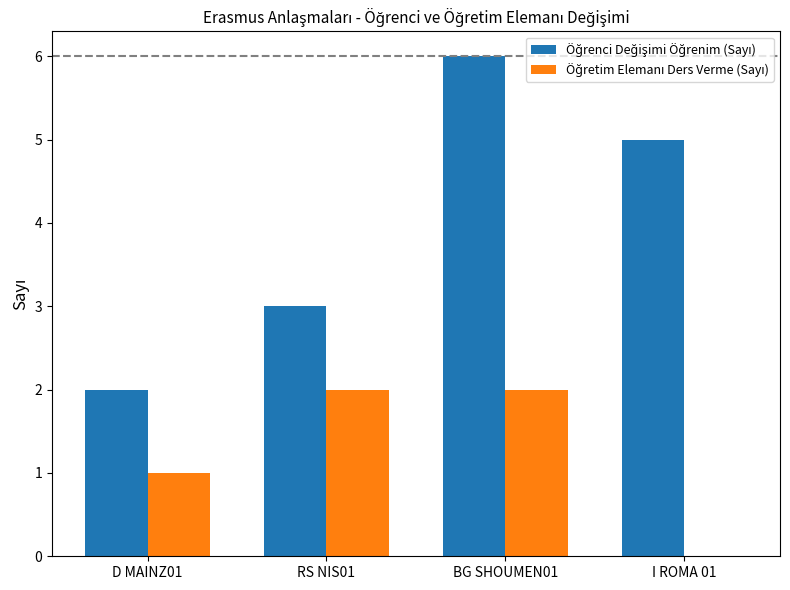

At which category is the sum across all series the highest?

BG SHOUMEN01